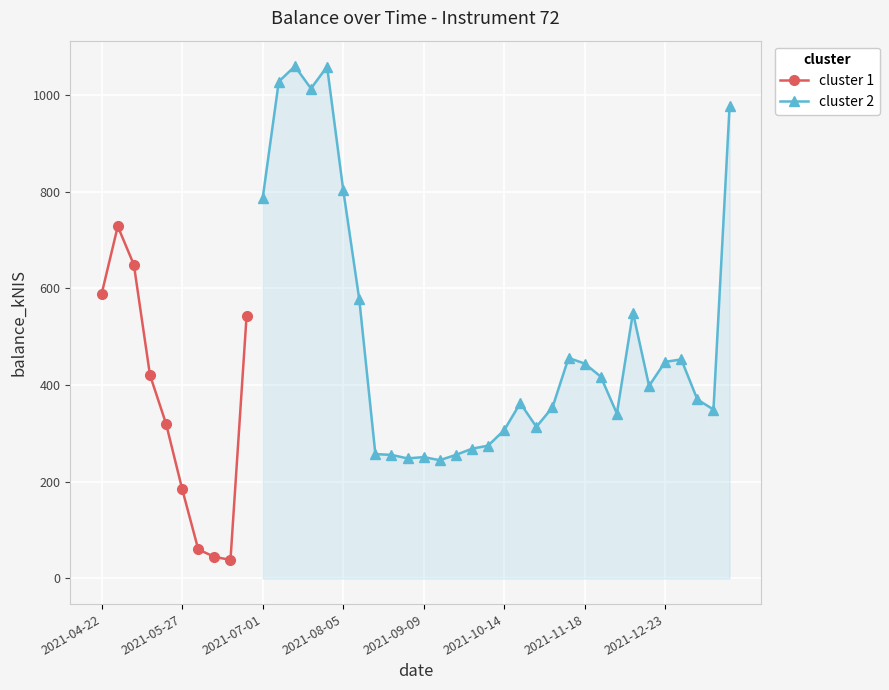

What is the average value?

462.7